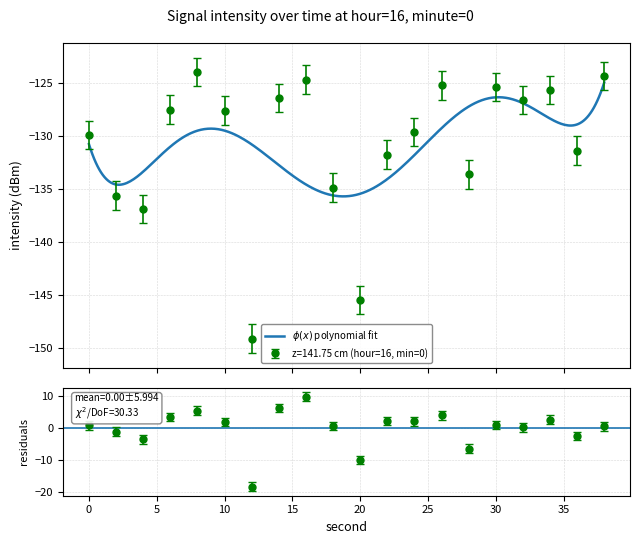

List the labels in order of value, largest first.

8, 38, 16, 26, 30, 34, 14, 32, 6, 10, 24, 0, 36, 22, 28, 18, 2, 4, 20, 12